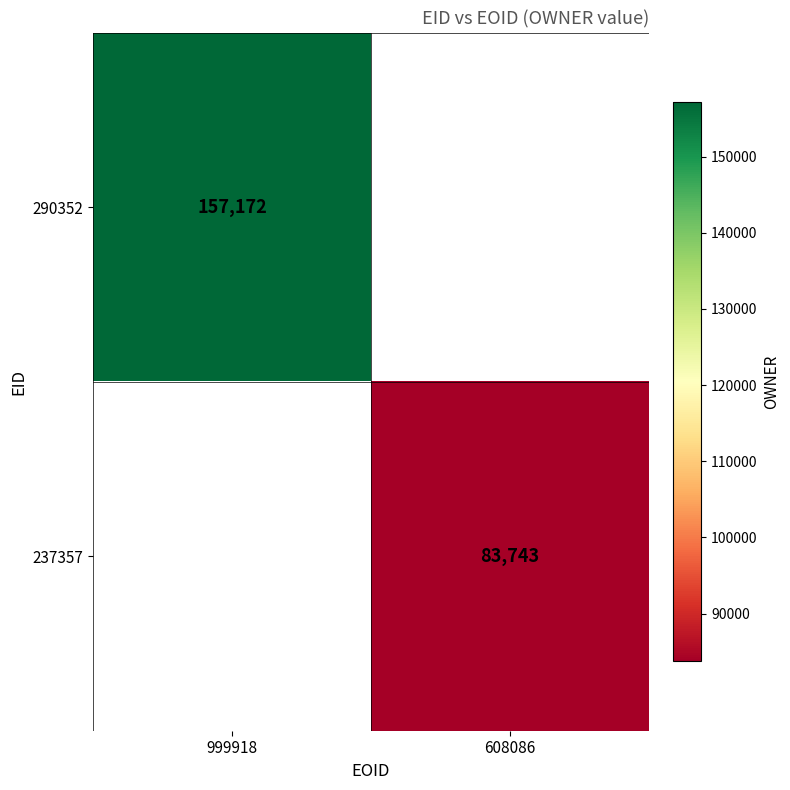

The 237357 series shows 118431 at 608086. True or false?

False